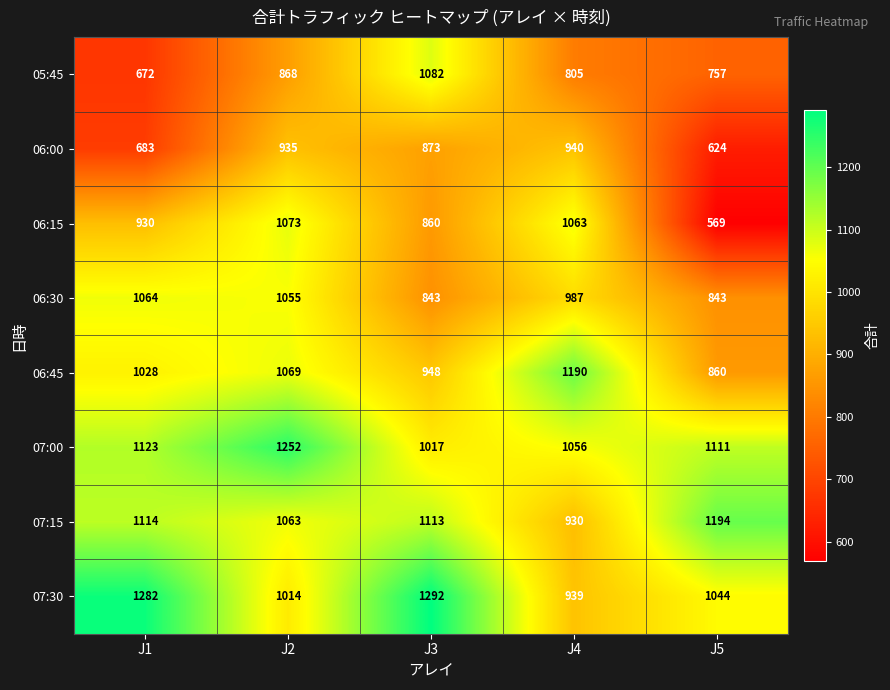

Rank the series by their maximum value, from lowest to highest.

06:00, 06:30, 06:15, 05:45, 06:45, 07:15, 07:00, 07:30